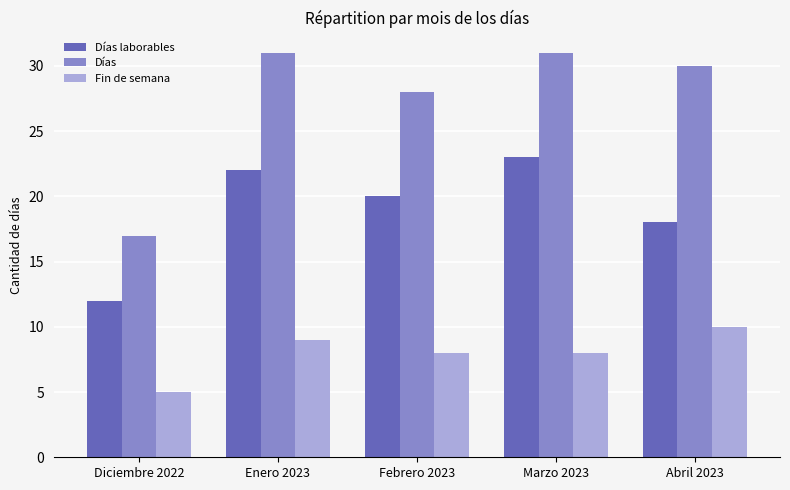

Count the Fin de semana values in the range 8 to 9.

3